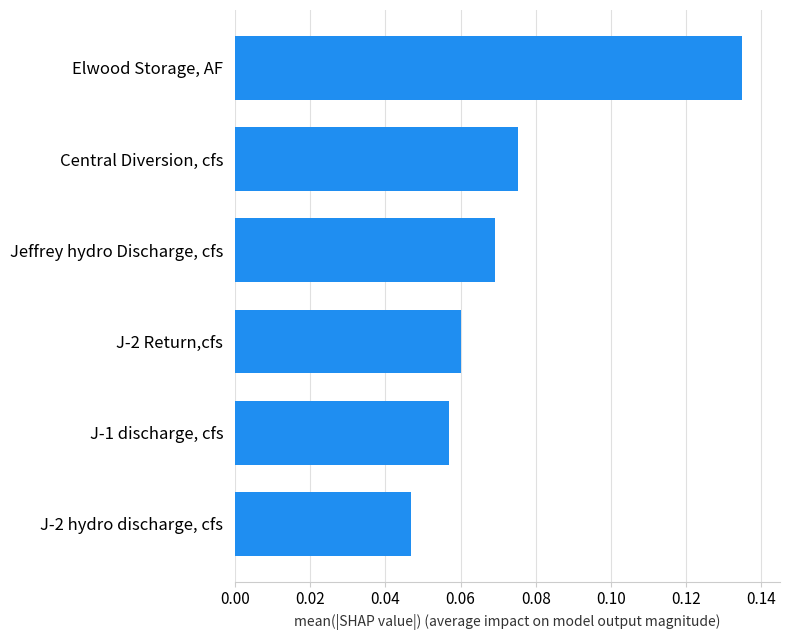

The value at J-2 Return,cfs is 0.0. True or false?

False